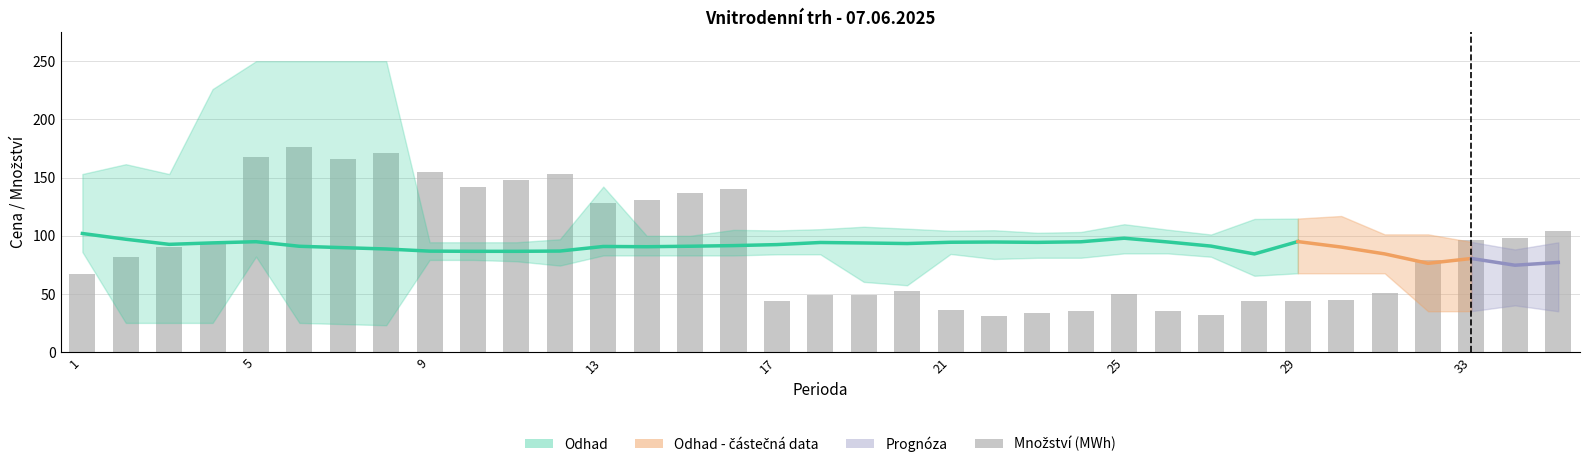

List the labels in order of Maximální cena (EUR/MWh) value, largest first.

5, 6, 7, 8, 4, 2, 1, 3, 13, 30, 29, 28, 25, 19, 20, 18, 26, 16, 22, 17, 21, 24, 23, 31, 32, 27, 14, 15, 12, 33, 9, 10, 11, 35, 34